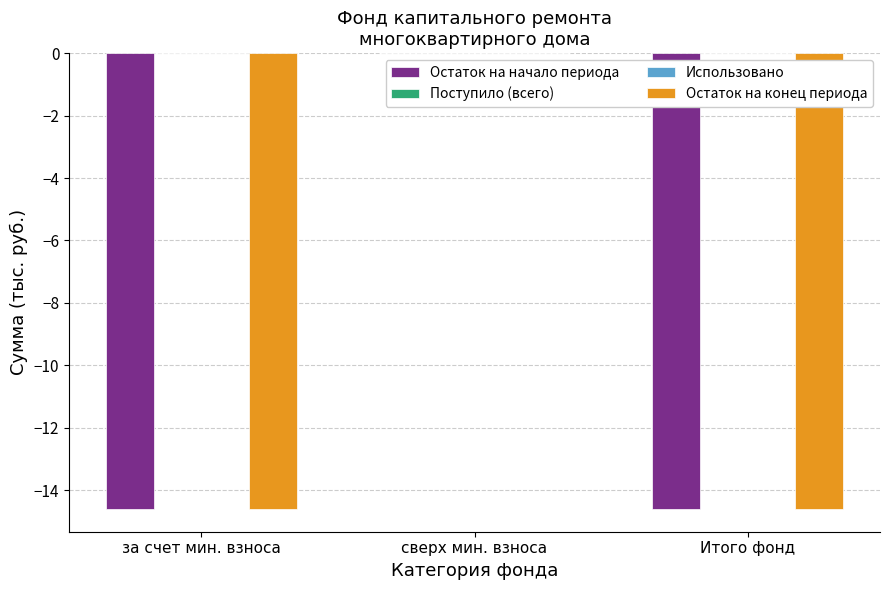

Which has a higher value, Итого фонд or за счет мин. взноса?

Итого фонд